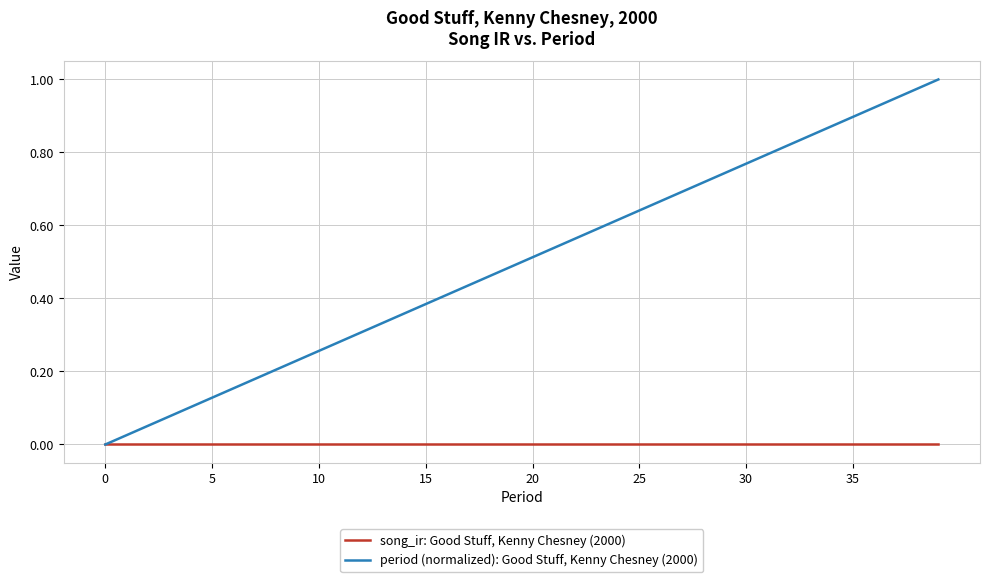

Which series has the largest range (max minus min)?

period (normalized): Good Stuff, Kenny Chesney (2000)